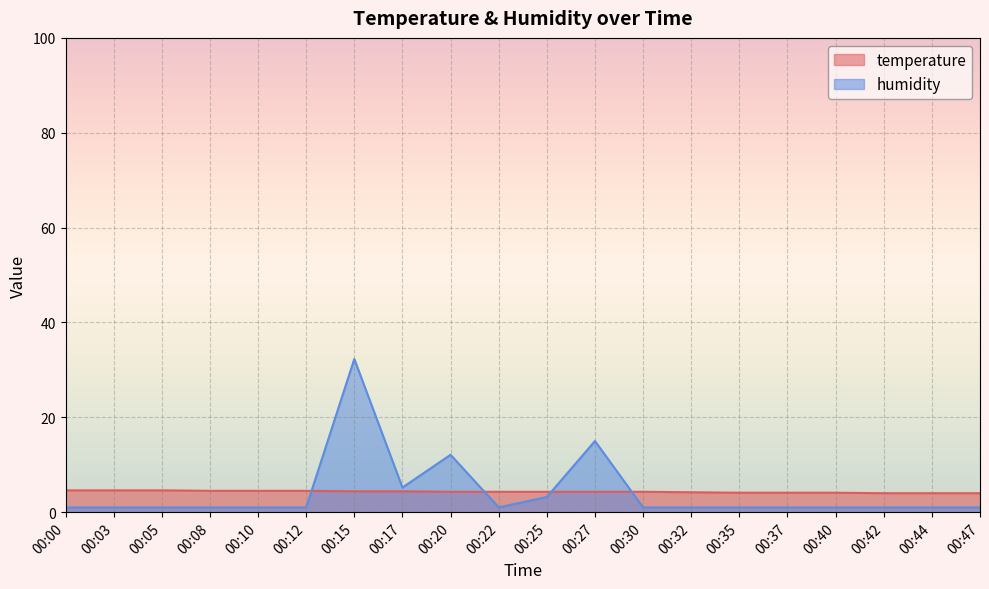

How many times do humidity and temperature cross each other?

4